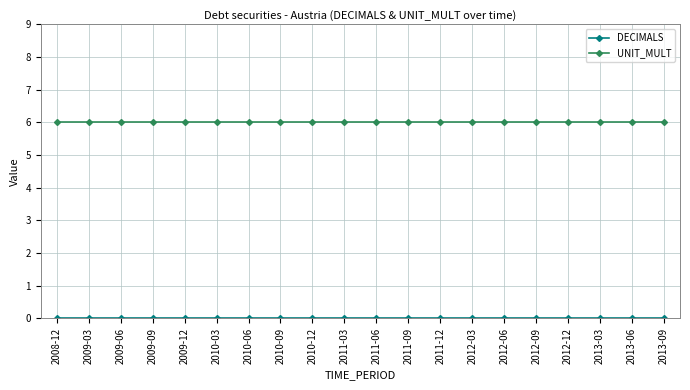

Is it true that UNIT_MULT equals 2 at 2012-03?

False